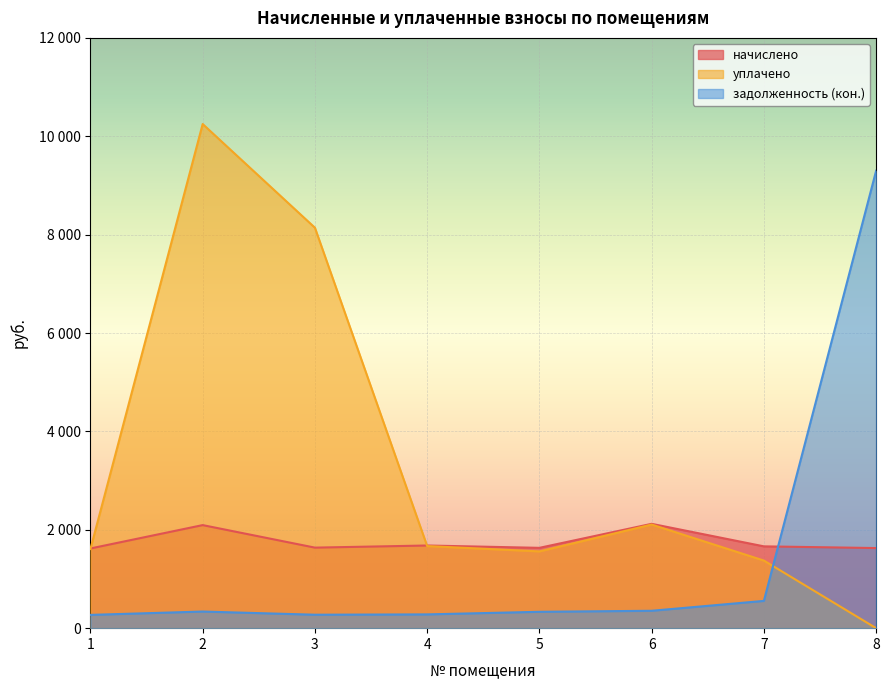

Which series has the largest range (max minus min)?

уплачено